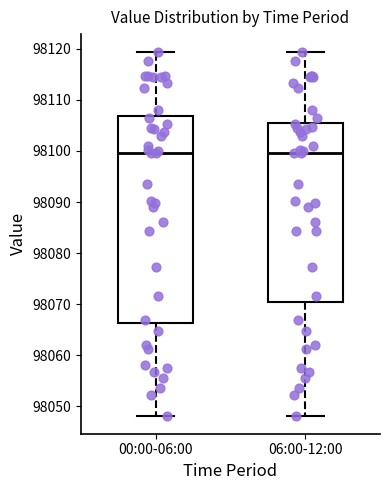

Where does the median line of the box for 06:00-12:00 sit on the y-axis? The values are not printed on the chart, so give them approximately, as read against the axis.

98100